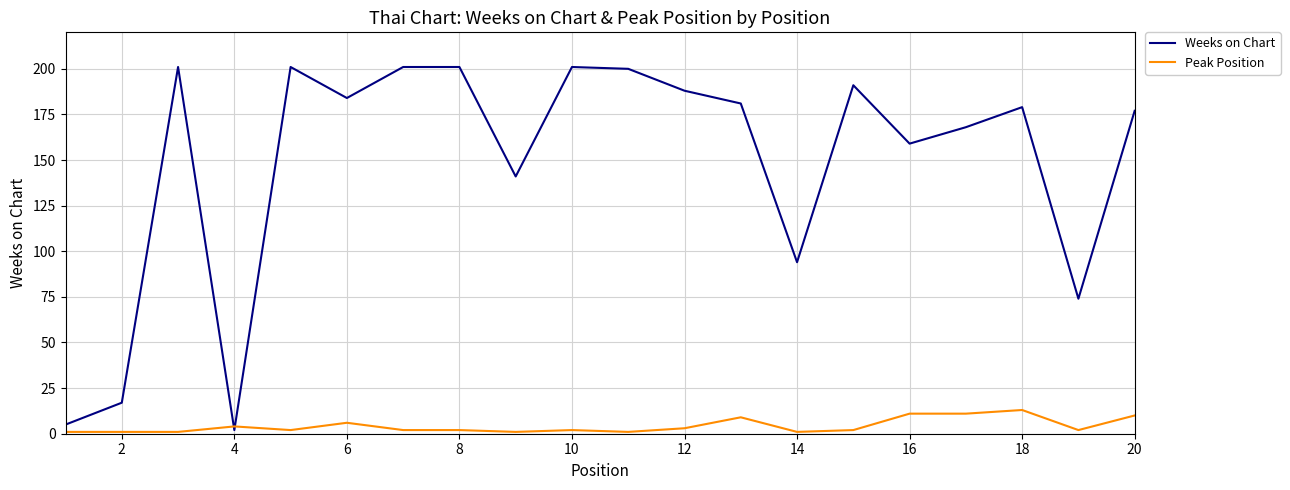

Which series has the largest range (max minus min)?

Weeks on Chart